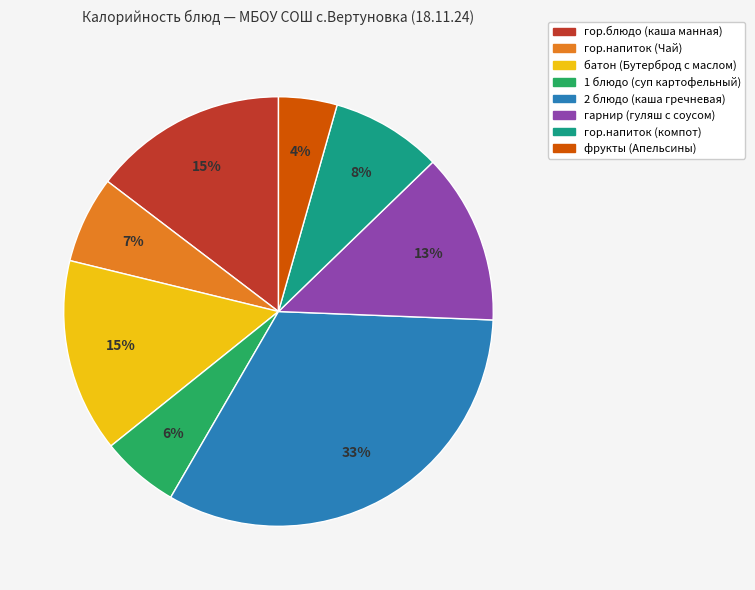

To the nearest percent, what is the combined percentage of гор.блюдо (каша манная) and гор.напиток (компот)?

23%